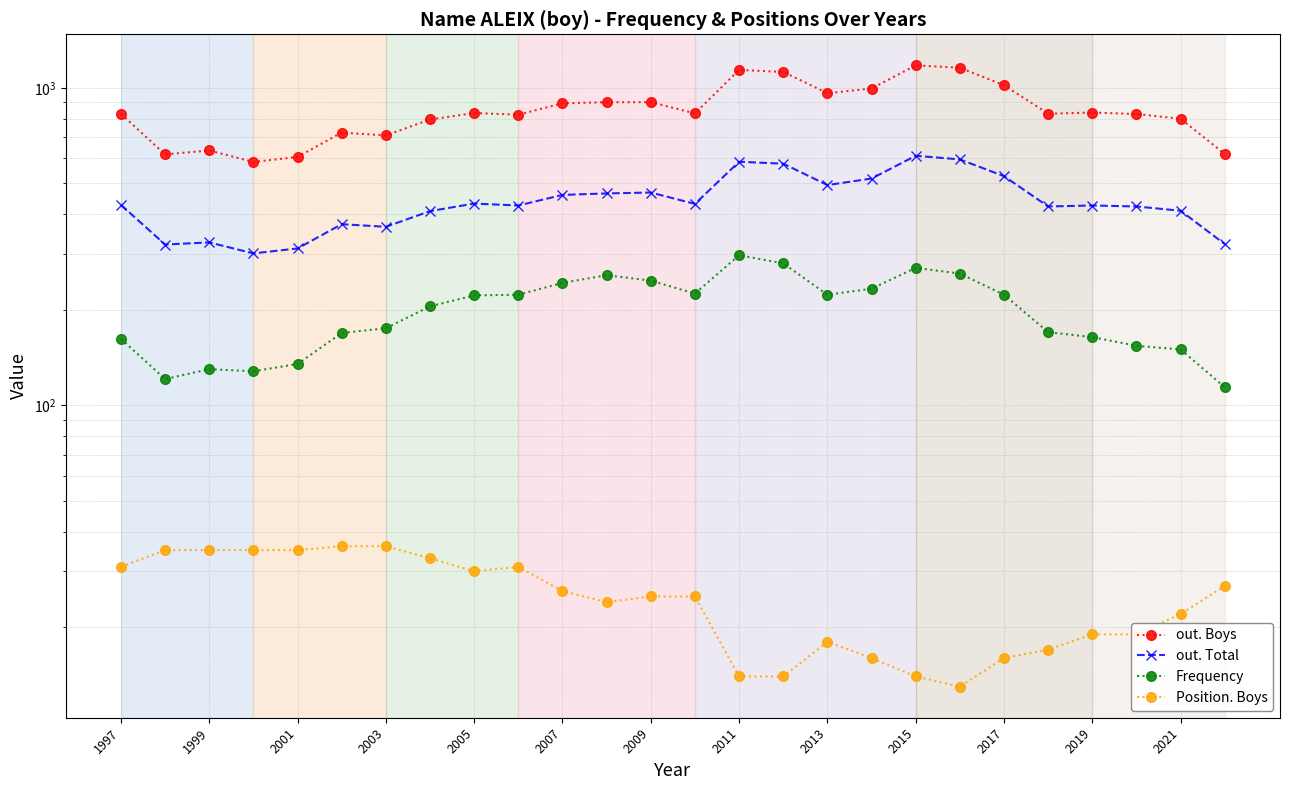

What are all the series names shown in the legend?

out. Boys, out. Total, Frequency, Position. Boys